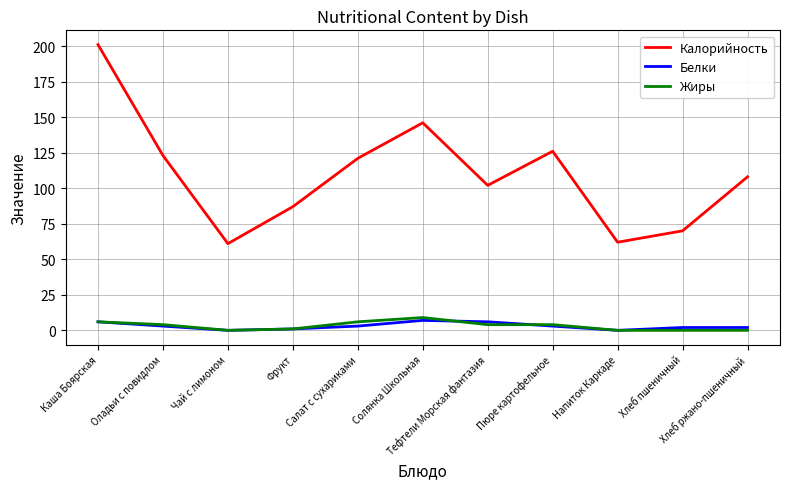

What is the maximum value for Калорийность?

201